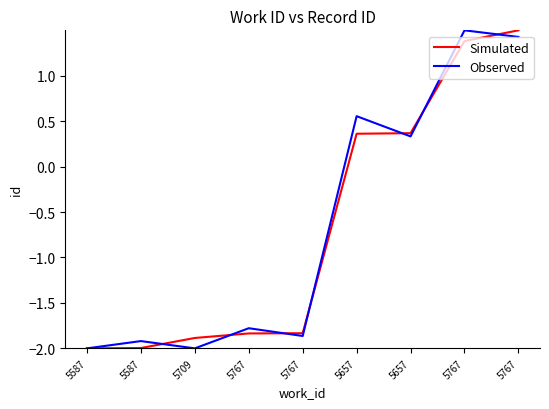

Does the chart display data point markers on the line(s)?

No